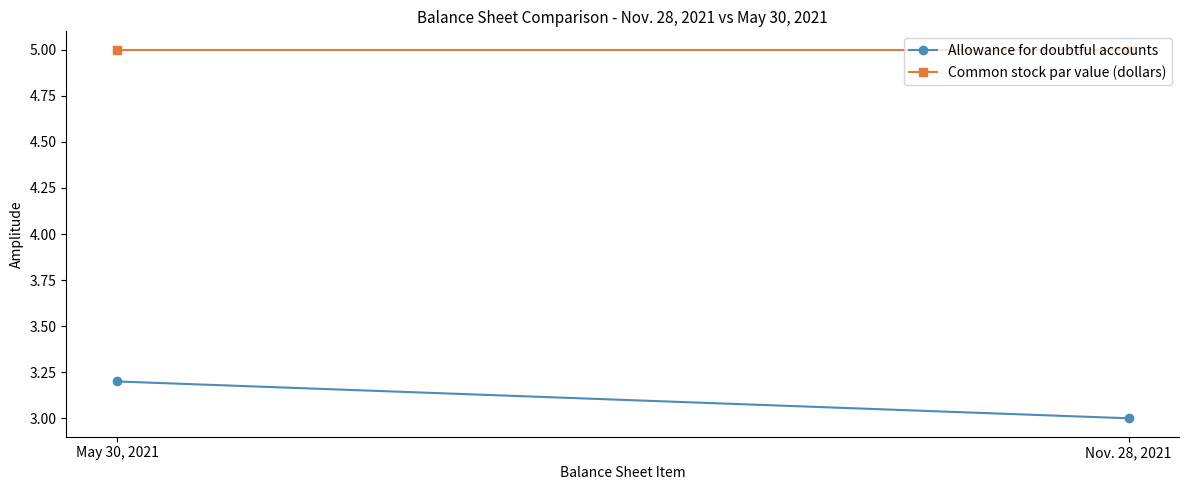

Between May 30, 2021 and Nov. 28, 2021, which series saw the biggest shift?

Allowance for doubtful accounts